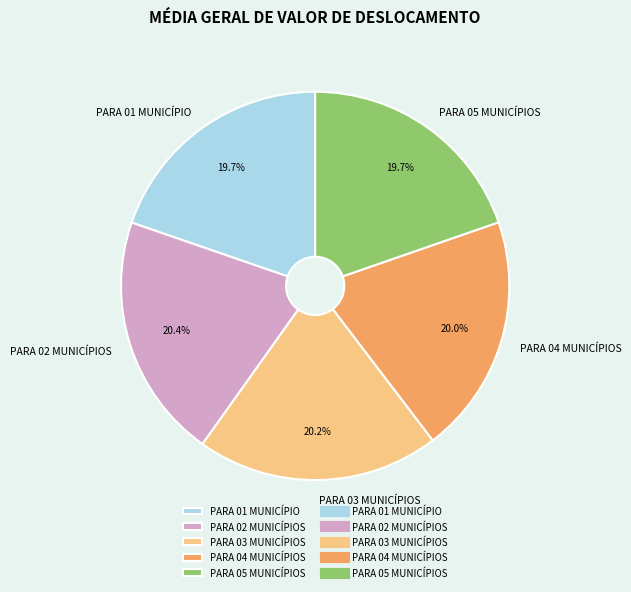

Is there a majority slice in this chart?

No